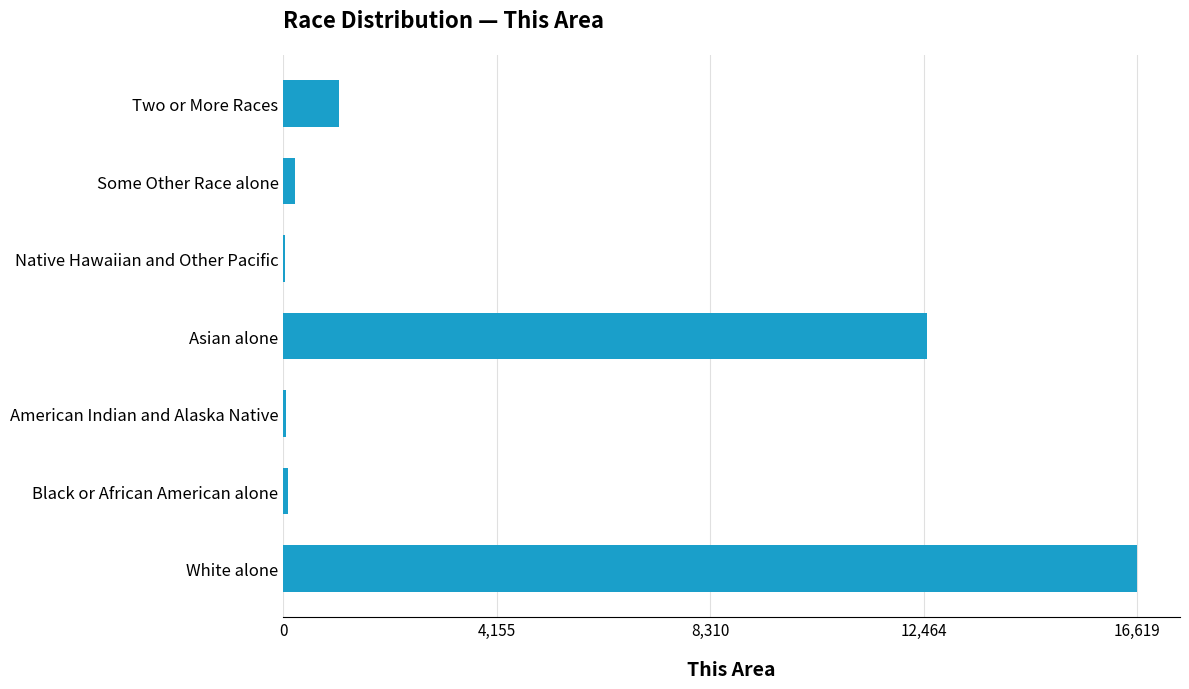

What is the sum of all values?

30617